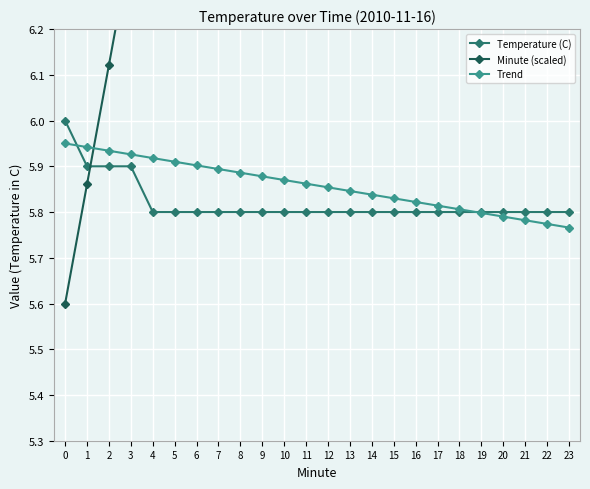

How many data points in Minute (scaled) are above 8?

14